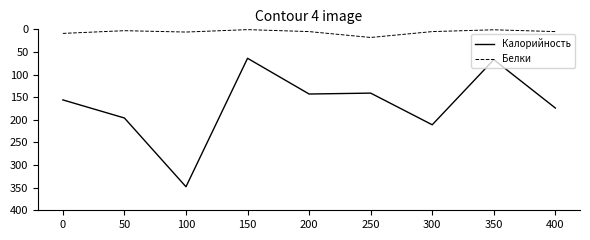

What is the difference between the Калорийность values at 400 and 50?

22.0